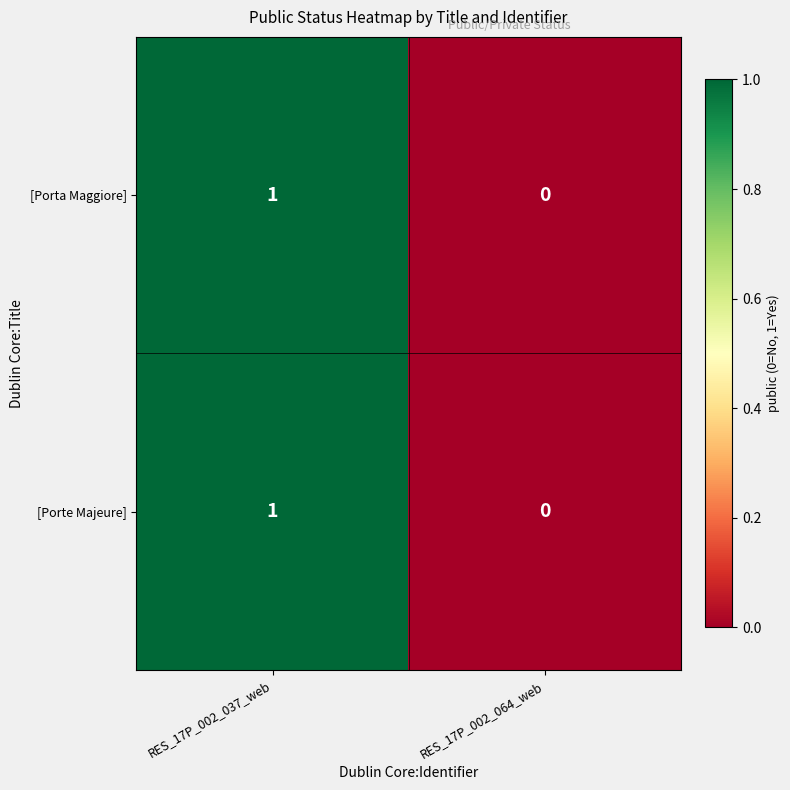

Where is [Porte Majeure] nearest to the value 0?

RES_17P_002_064_web